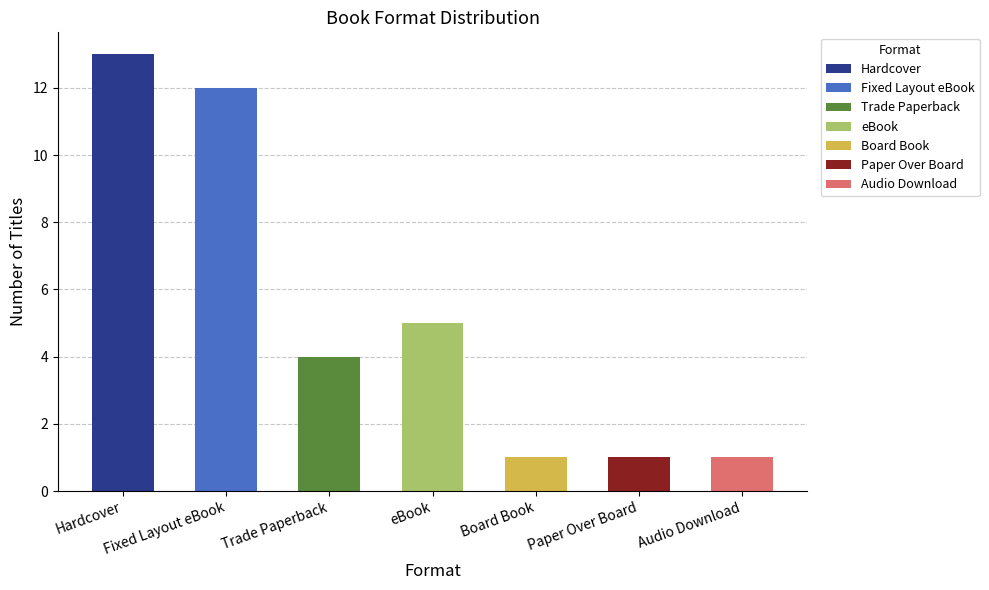

Are the bars horizontal?

No